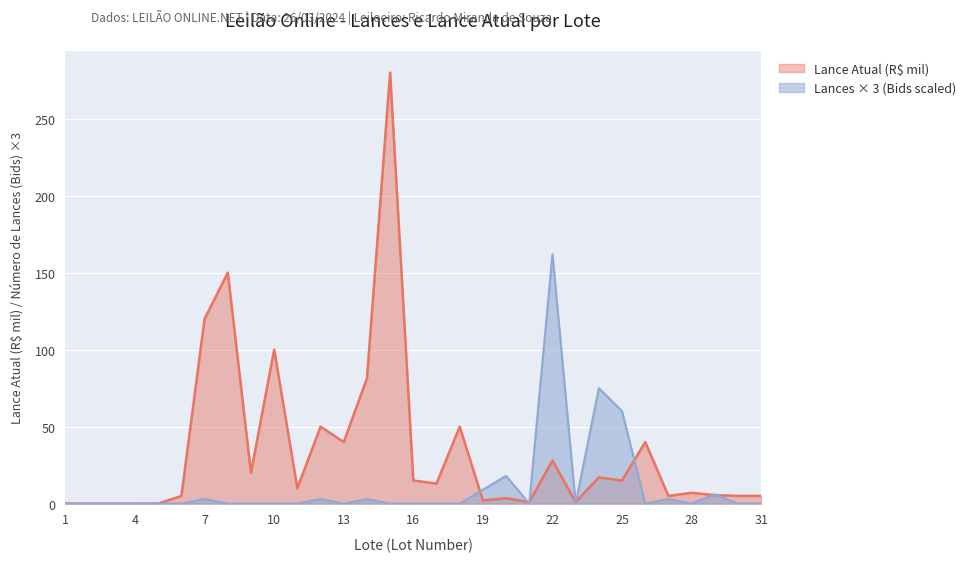

True or false: Lances (Bids) has a value of -86.9 at 5.

False